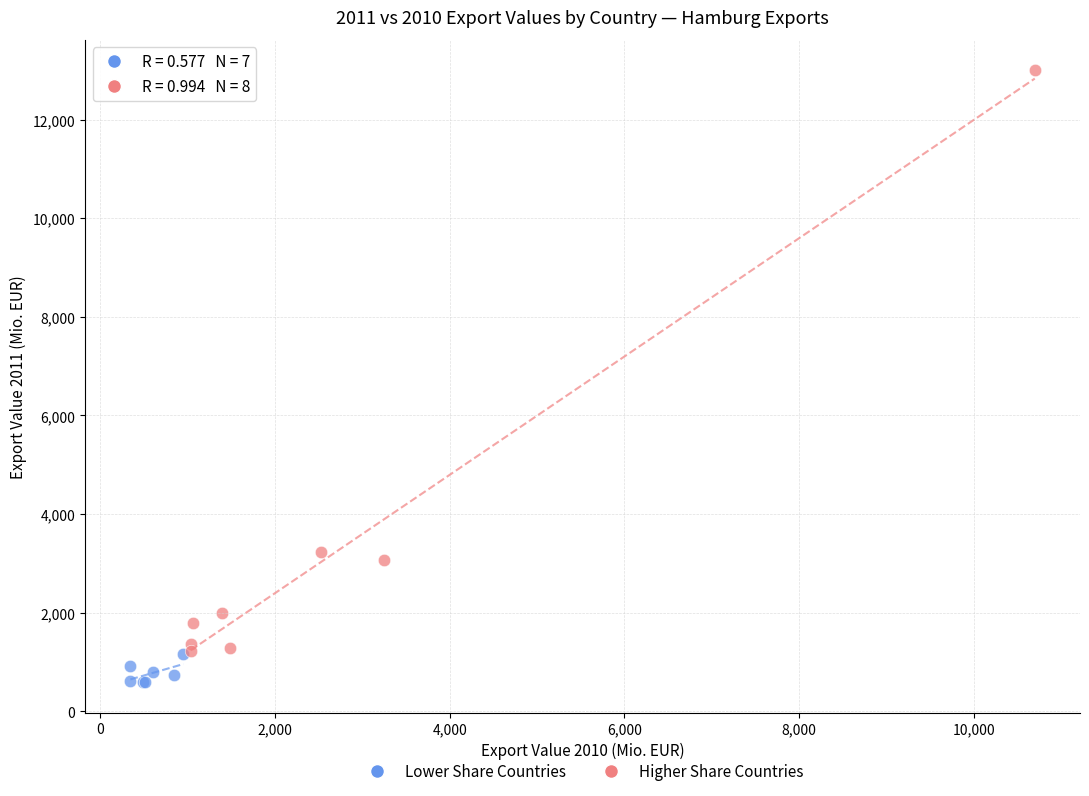

Which series reaches the minimum Y coordinate?

Lower Share Countries